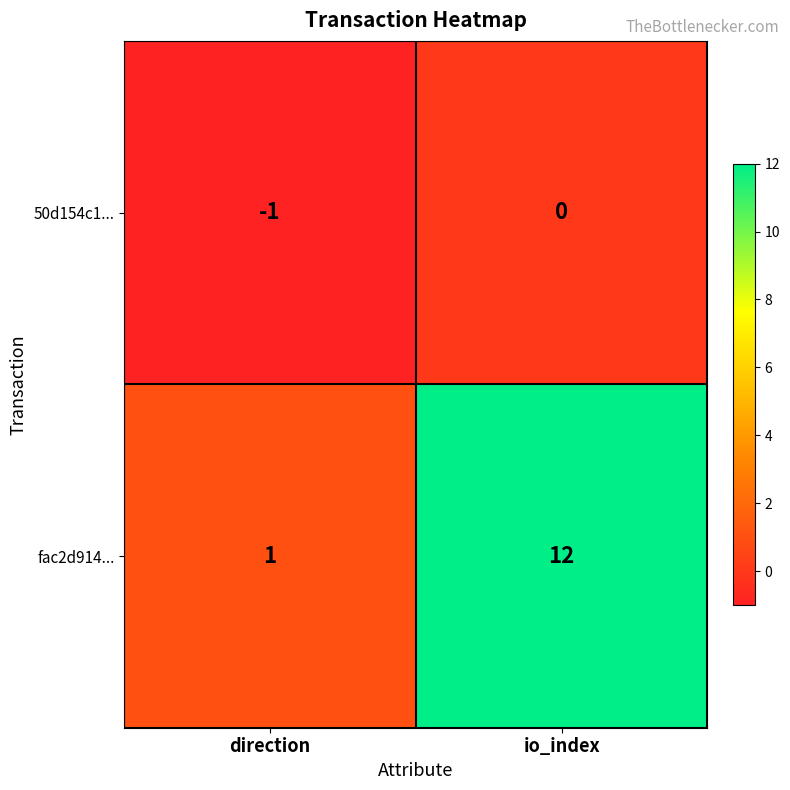

How many series are shown in this chart?

2